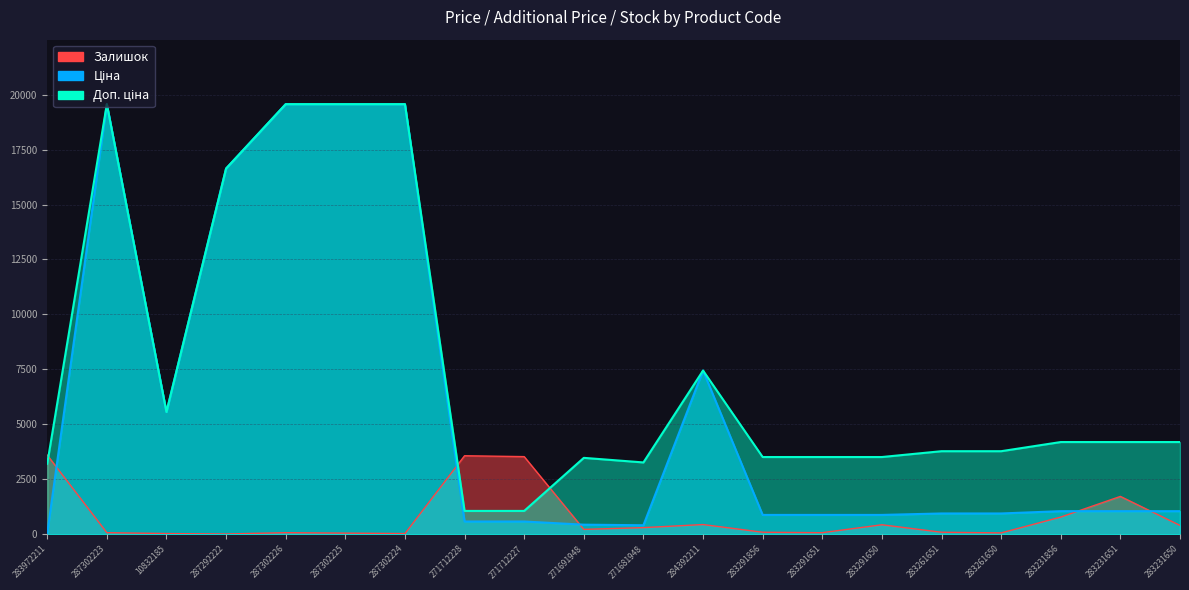

Does the chart display data point markers on the line(s)?

No